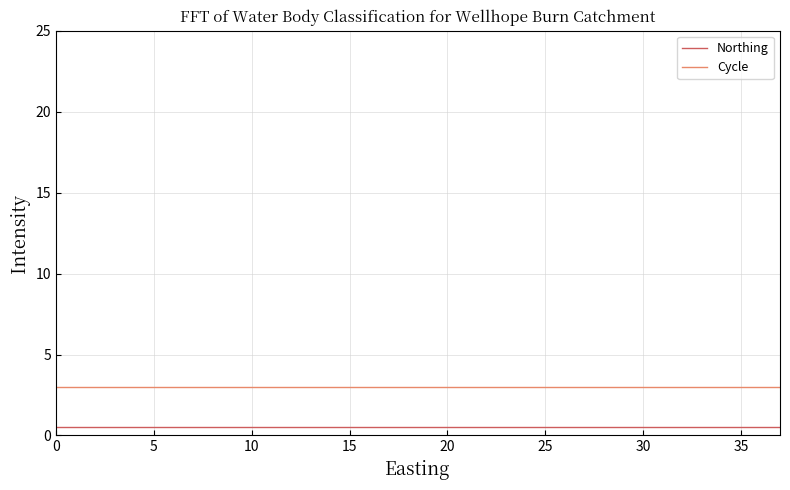

Which series has the largest total across all categories?

Cycle